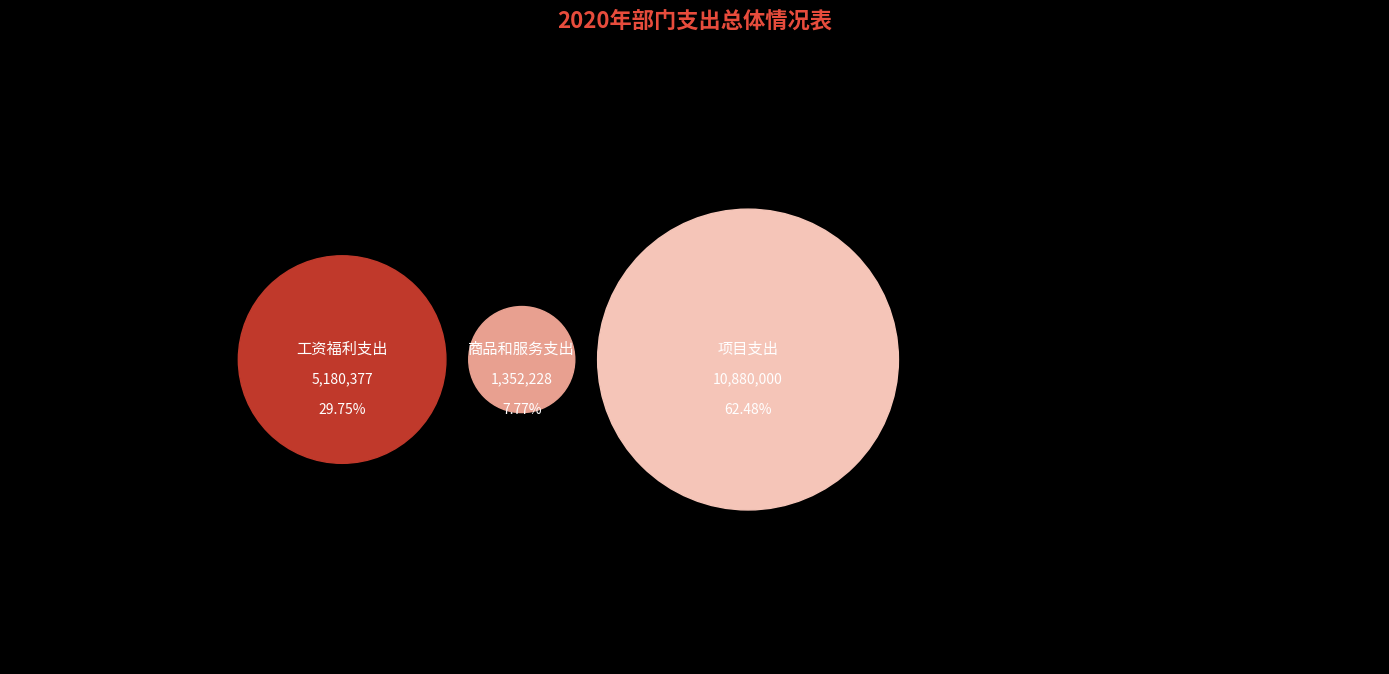

Is 其他社会保障费 the majority of the pie?

No